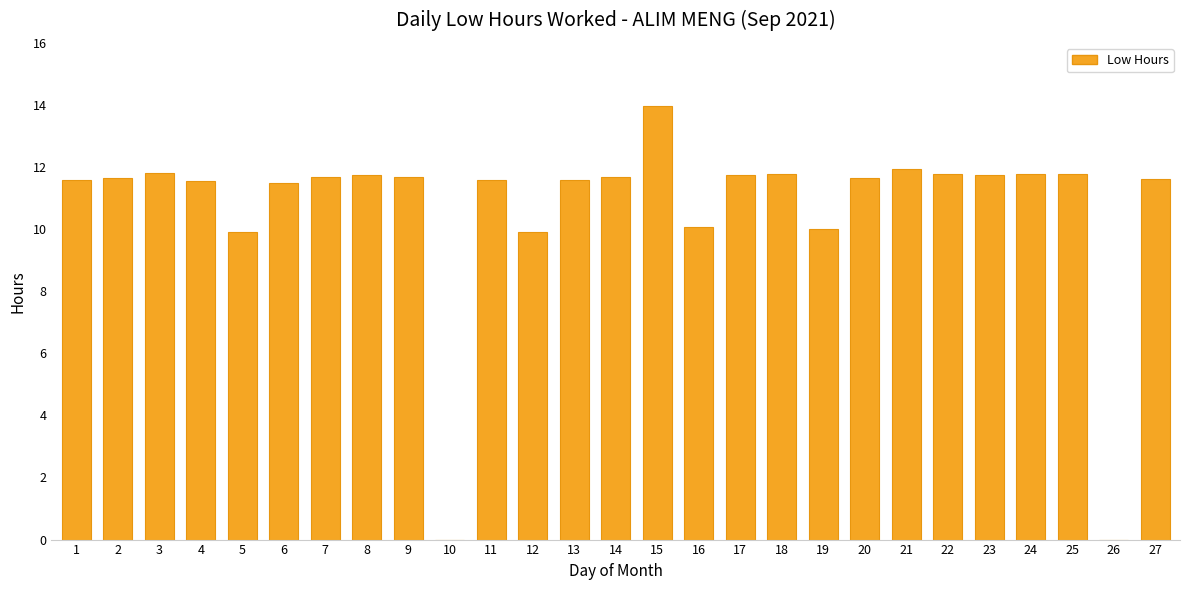

At which category does the chart reach its peak across all series?

15